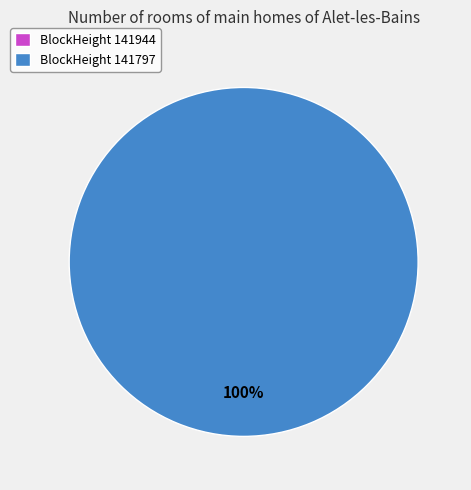

True or false: 141944 accounts for 0% of the total.

True